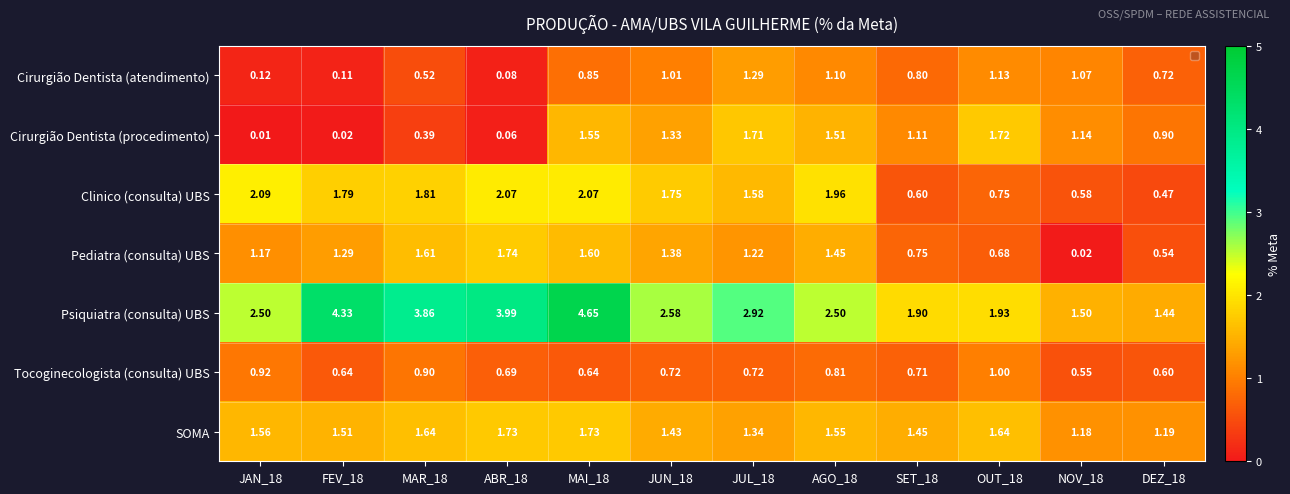

At ABR_18, list the series in order from largest to smallest.

Psiquiatra (consulta) UBS, Clinico (consulta) UBS, Pediatra (consulta) UBS, SOMA, Tocoginecologista (consulta) UBS, Cirurgião Dentista (atendimento), Cirurgião Dentista (procedimento)